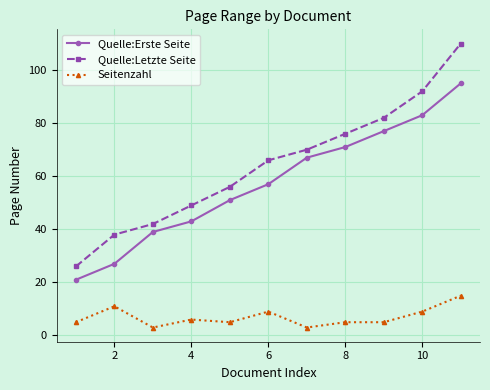

True or false: Quelle:Letzte Seite and Quelle:Erste Seite cross at least once.

False